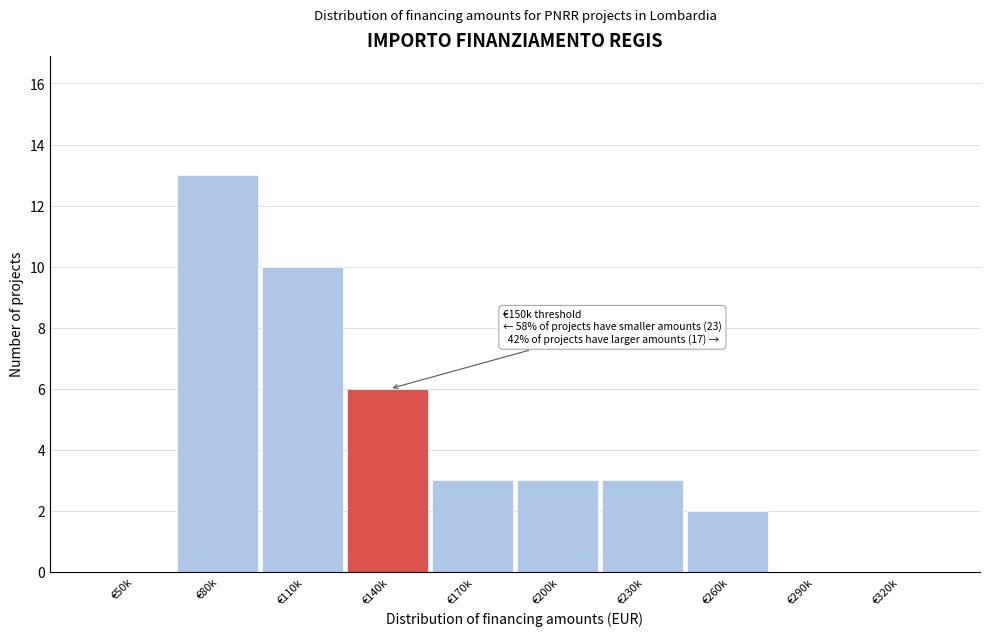

Reading left to right, transcribe all the data shown in this chart.

€50k=0	€80k=13	€110k=10	€140k=6	€170k=3	€200k=3	€230k=3	€260k=2	€290k=0	€320k=0